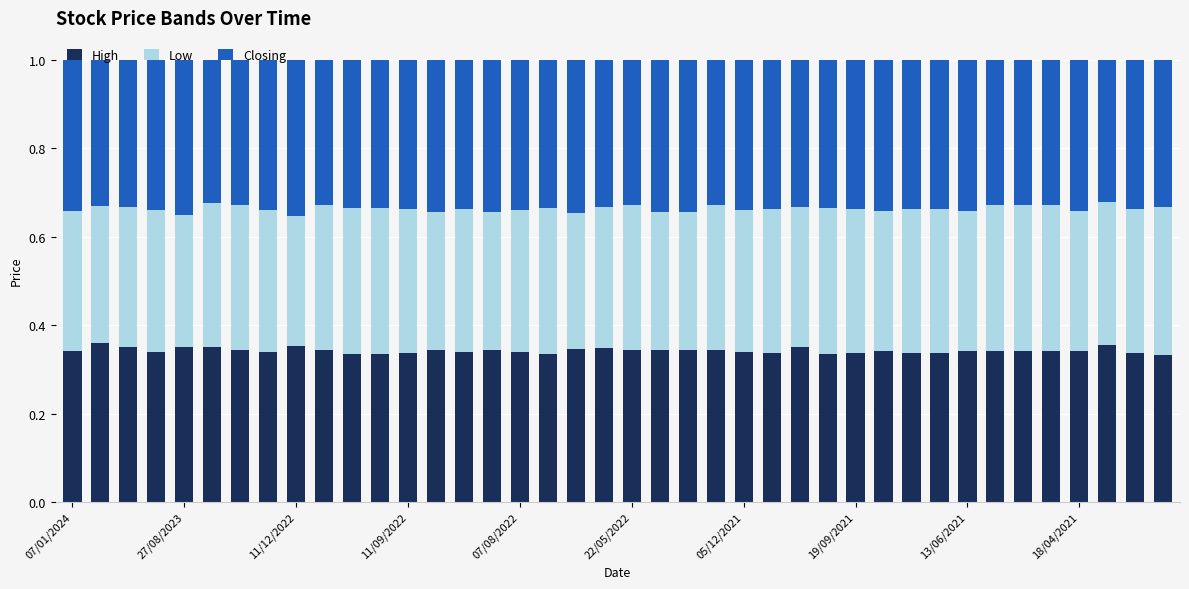

List the series in order of their peak value, lowest first.

Low, Closing, High